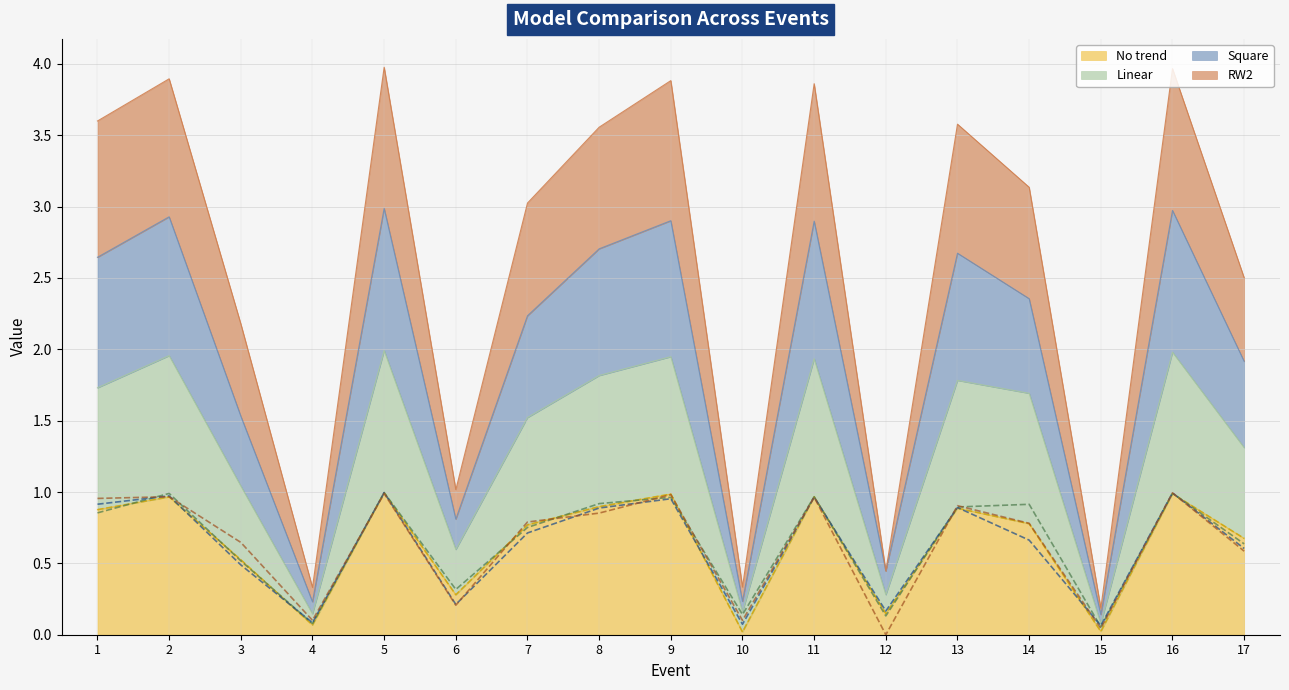

Is the value of Linear (line) at 7 greater than the value of No trend (line) at 15?

Yes